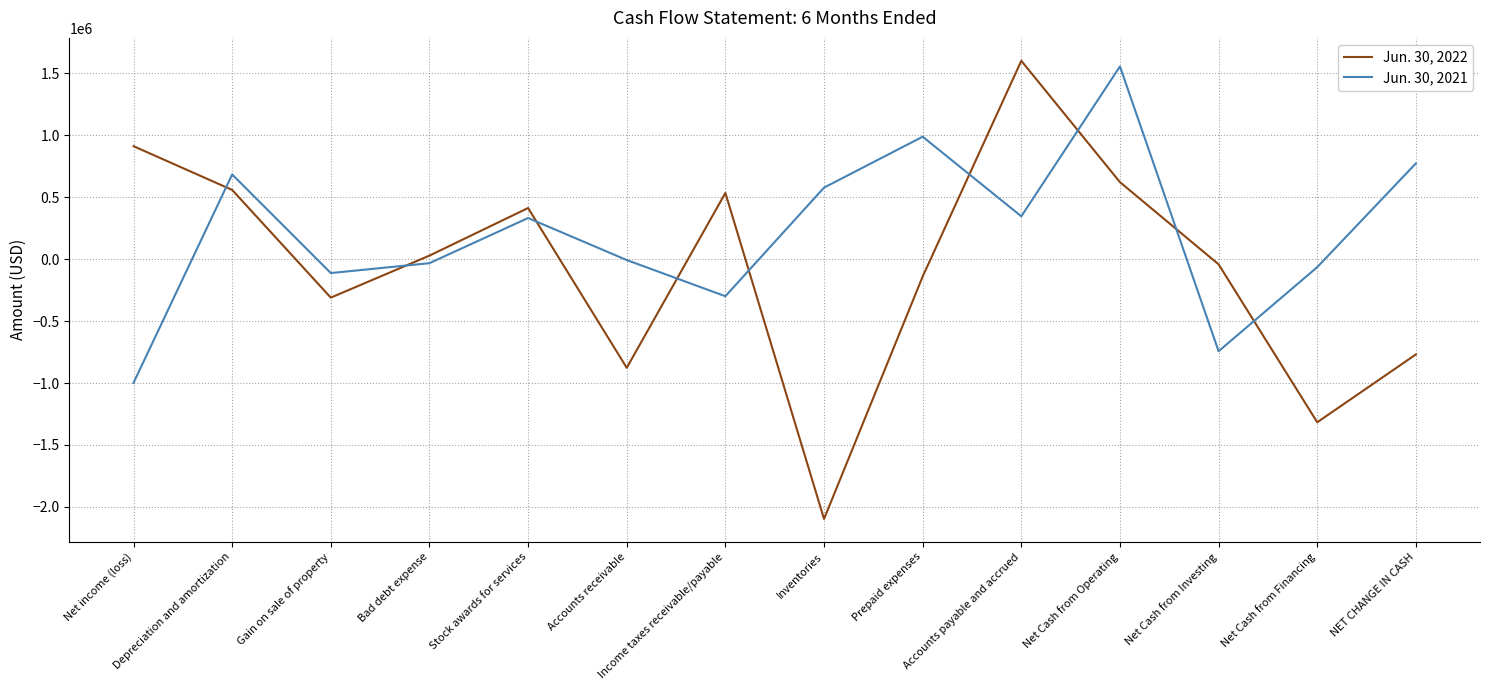

Rank the series by their maximum value, from highest to lowest.

Jun. 30, 2022, Jun. 30, 2021